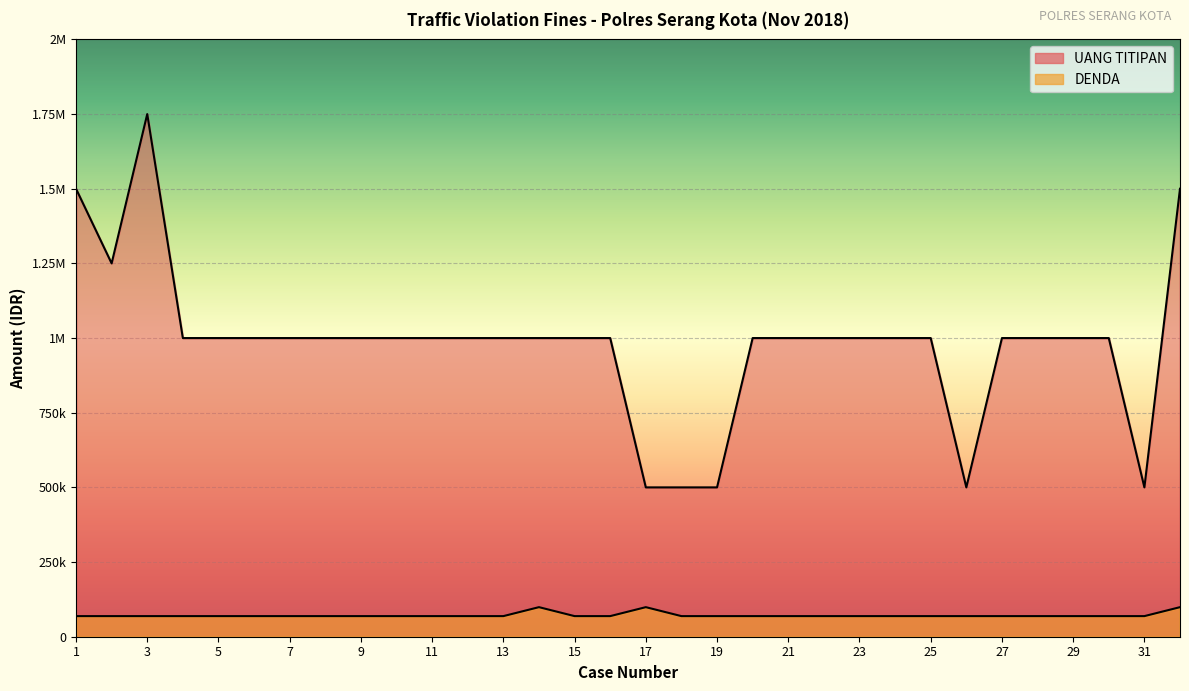

What is the sum of the DENDA values at 27 and 21?

138000